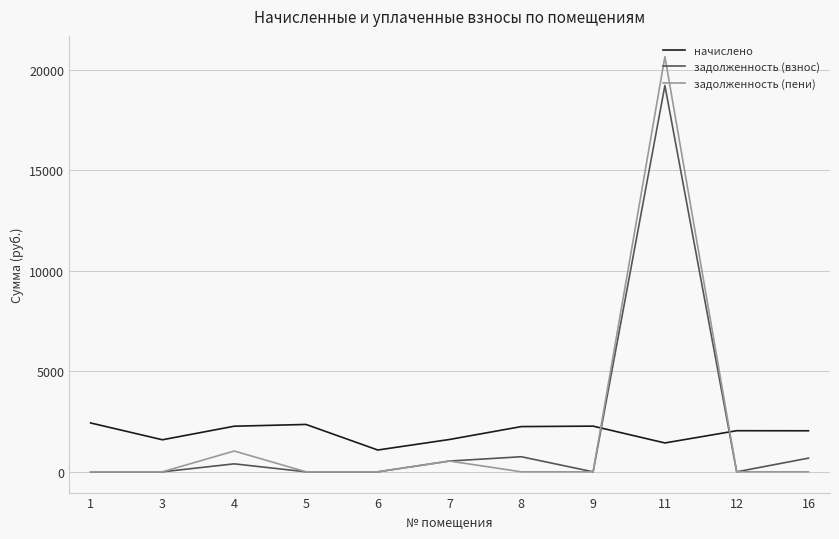

The задолженность (взнос) series shows 19218.7 at 11. True or false?

True